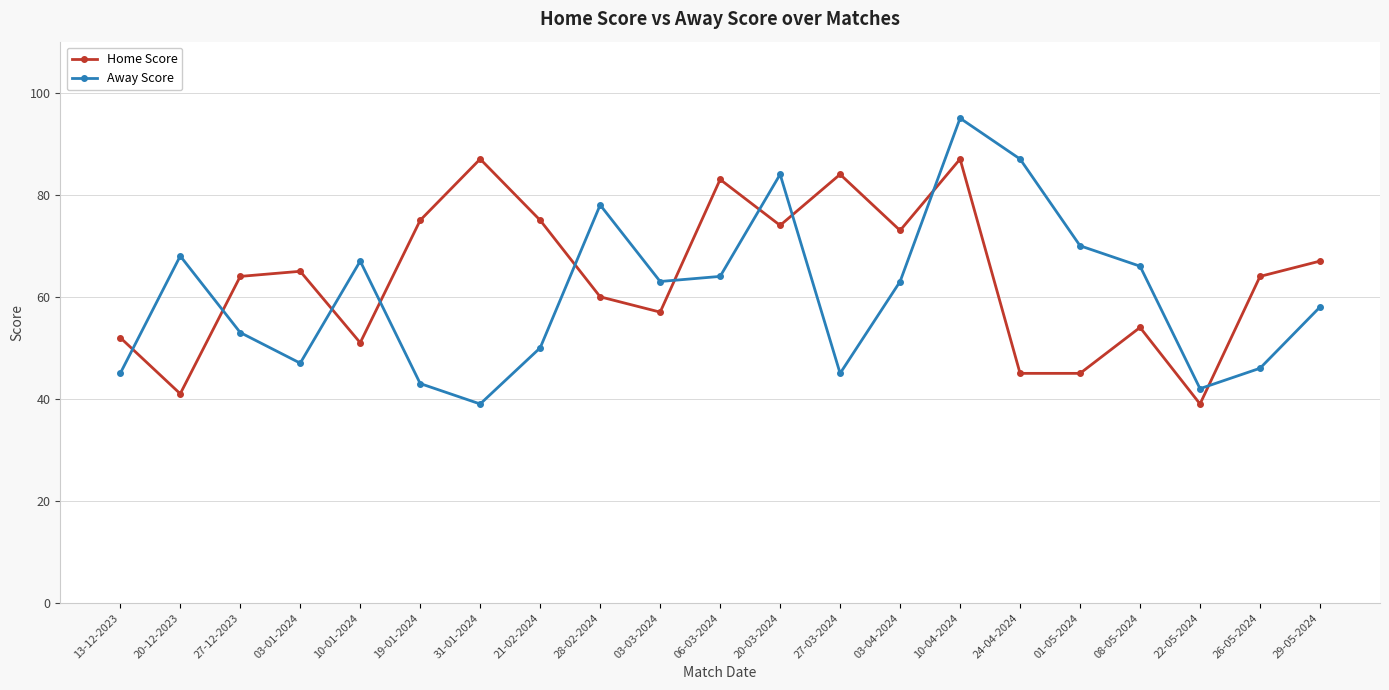

True or false: Home Score has more than 0 points higher than both neighbors.

True